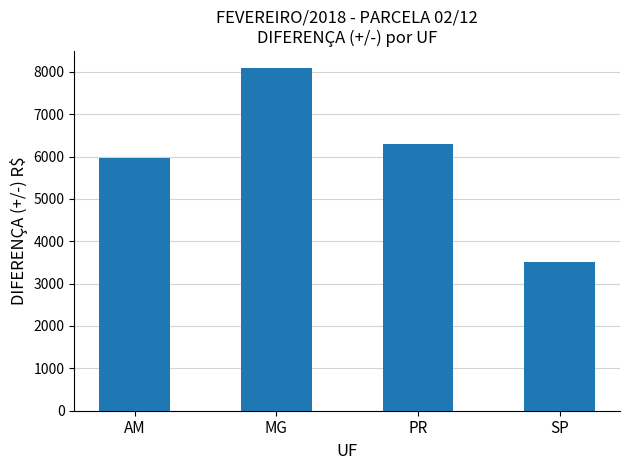

How many data points are less than 6303?

2